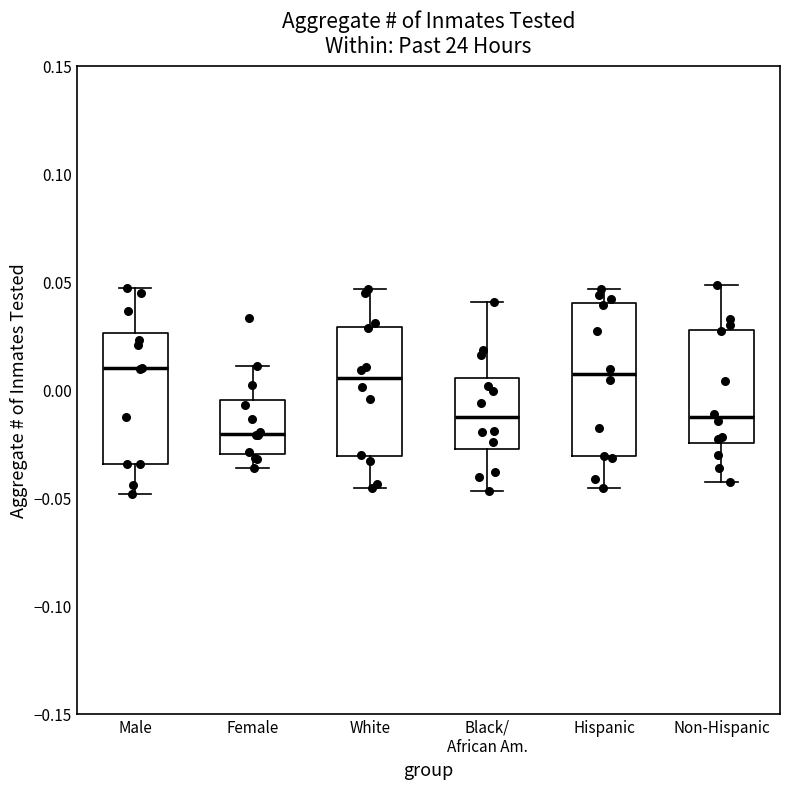

Reading left to right, transcribe this box plot: for each box, give where its median line is, the range the box spans, and where its two whiskers end, as read against the y-axis. The values are not printed on the chart, so give them approximately, as read against the axis.

Male: median 0.010, box -0.035 to 0.025, whiskers -0.050 to 0.045
Female: median -0.020, box -0.030 to -0.005, whiskers -0.035 to 0.010
White: median 0.005, box -0.030 to 0.030, whiskers -0.045 to 0.045
Black/ African Am.: median -0.010, box -0.030 to 0.005, whiskers -0.045 to 0.040
Hispanic: median 0.005, box -0.030 to 0.040, whiskers -0.045 to 0.045
Non-Hispanic: median -0.015, box -0.025 to 0.030, whiskers -0.045 to 0.050